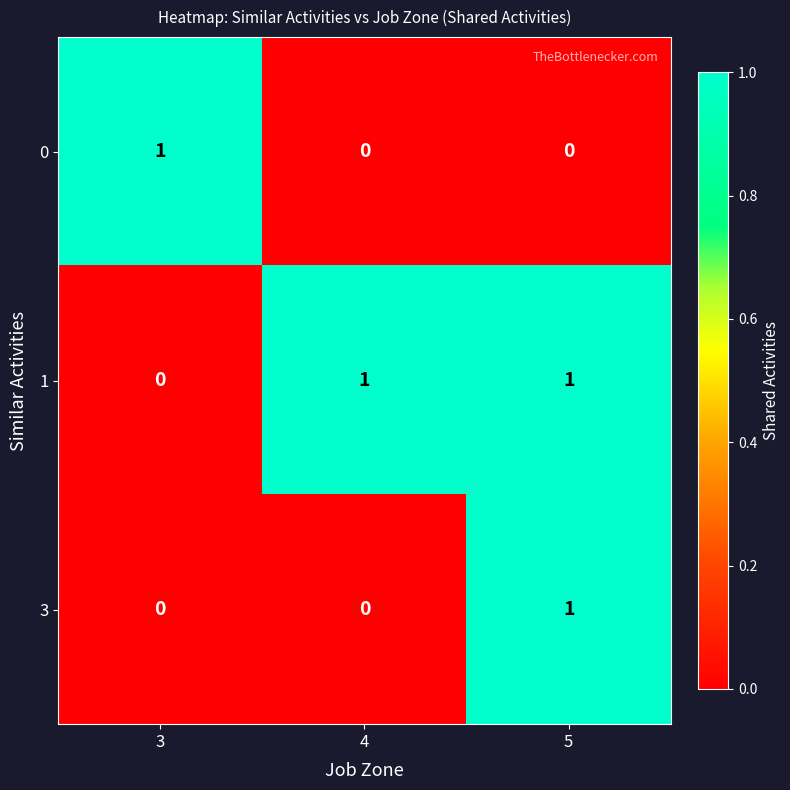

Is the value of 1 at 4 greater than the value of 0 at 4?

Yes